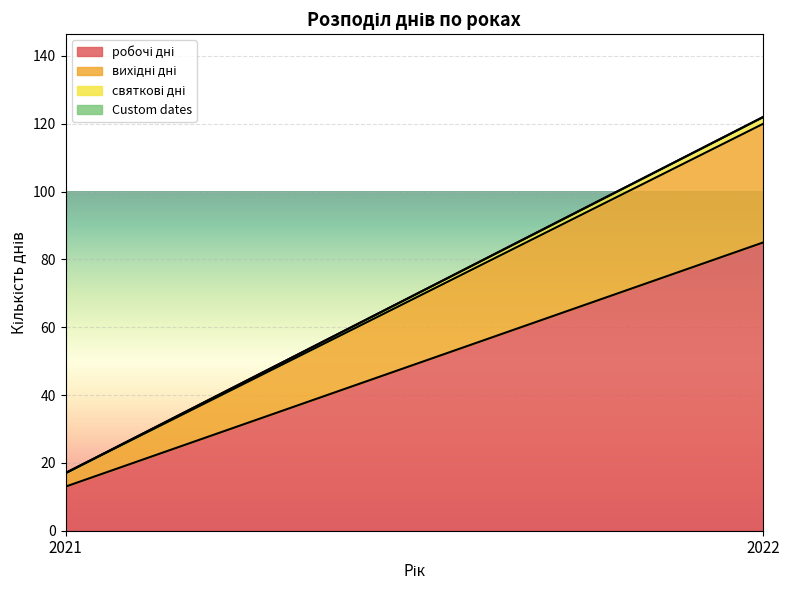

Is it true that святкові дні equals -1 at 2021?

False